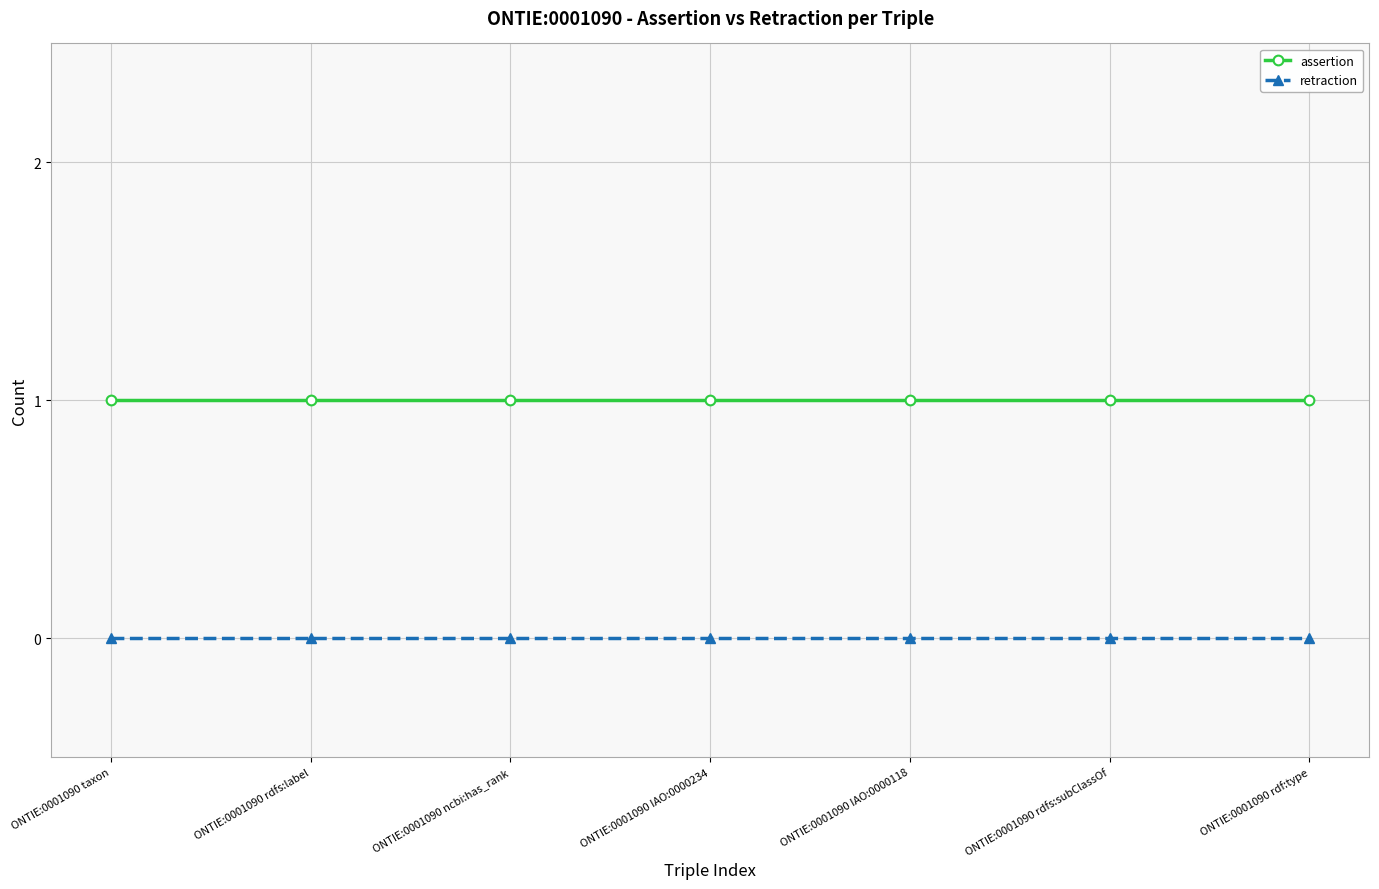

What are all the series names shown in the legend?

assertion, retraction